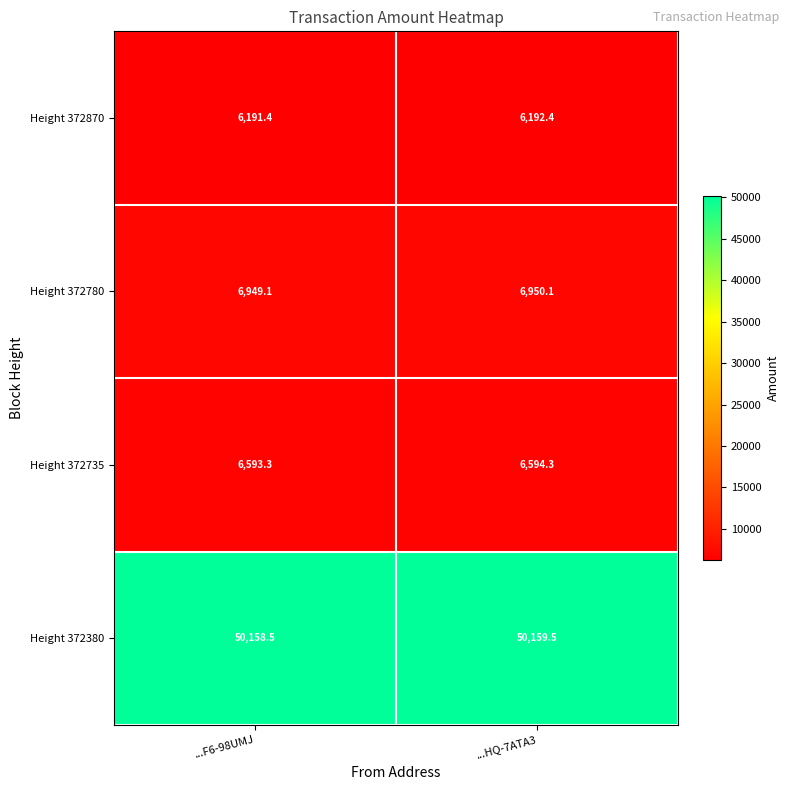

What is the average value of the Height 372380 series?

50159.0